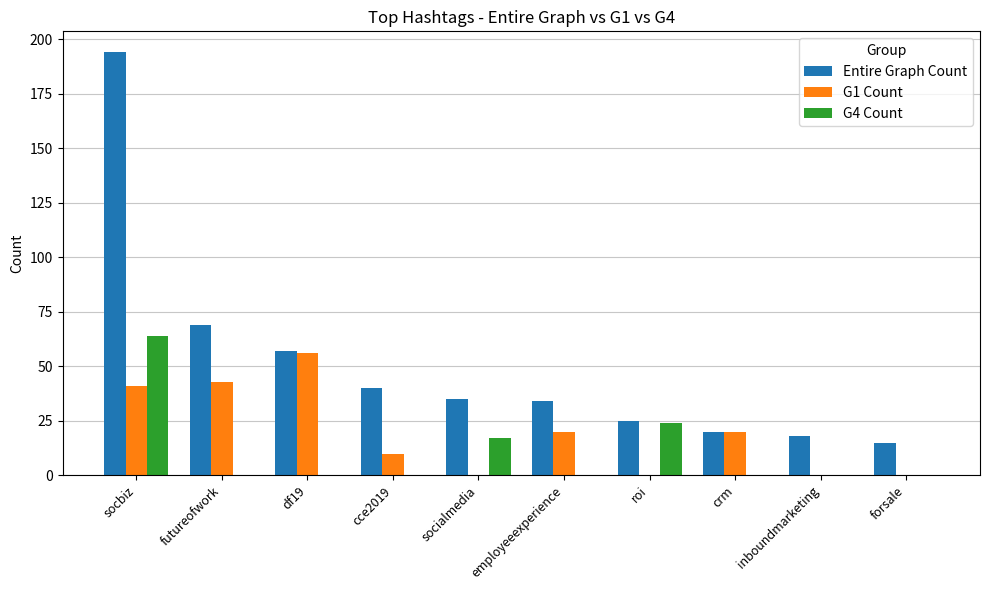

Which series changed the most between socbiz and df19?

Entire Graph Count